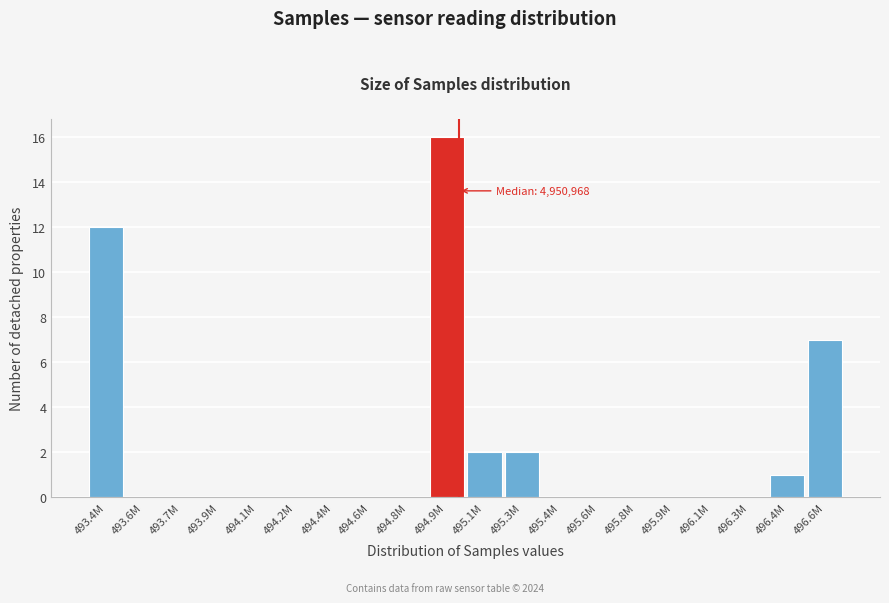

Reading right to left, list all the values displayed in this chart.

496.6M=7	496.4M=1	496.3M=0	496.1M=0	495.9M=0	495.8M=0	495.6M=0	495.4M=0	495.3M=2	495.1M=2	494.9M=16	494.8M=0	494.6M=0	494.4M=0	494.2M=0	494.1M=0	493.9M=0	493.7M=0	493.6M=0	493.4M=12